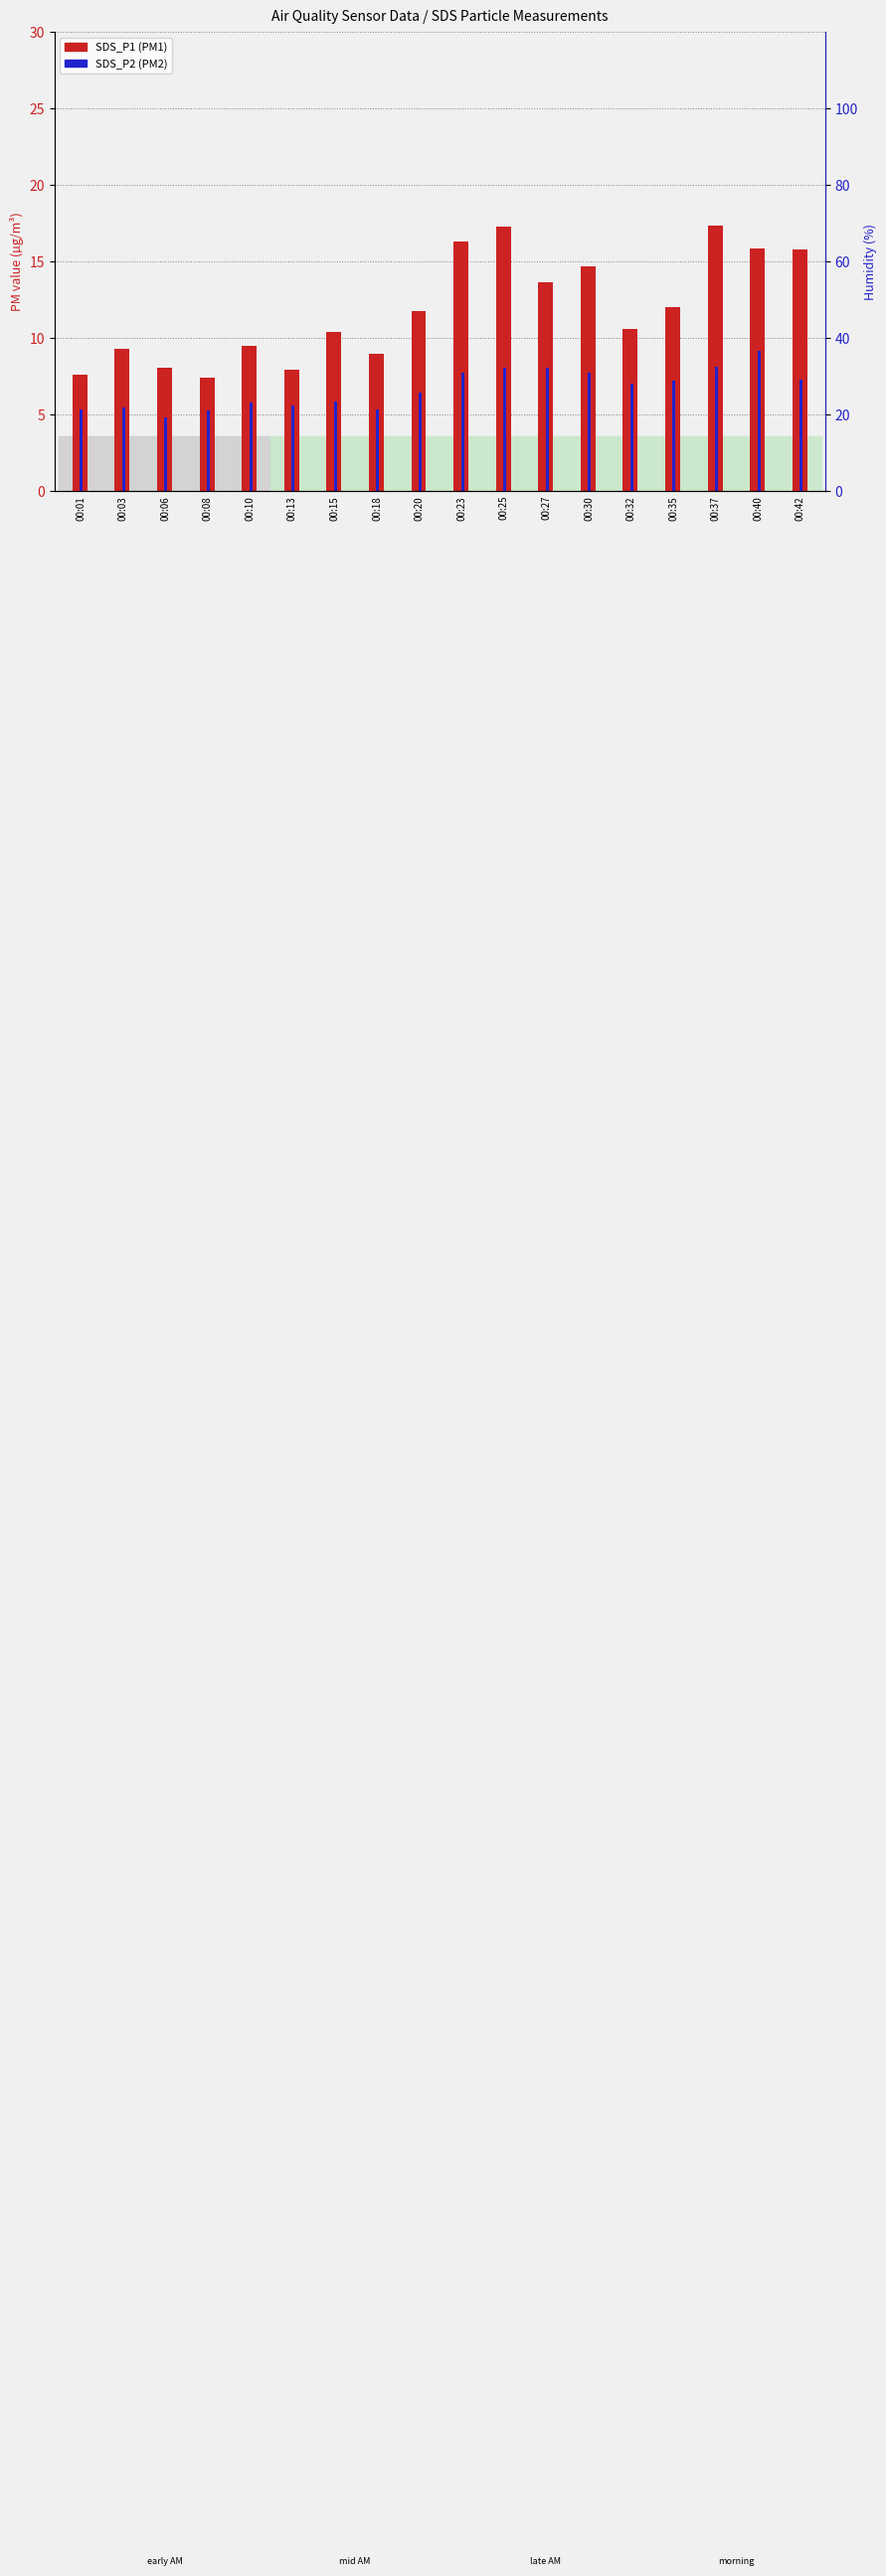

At 00:01, list the series in order from largest to smallest.

SDS_P1 (PM1), SDS_P2 (PM2)